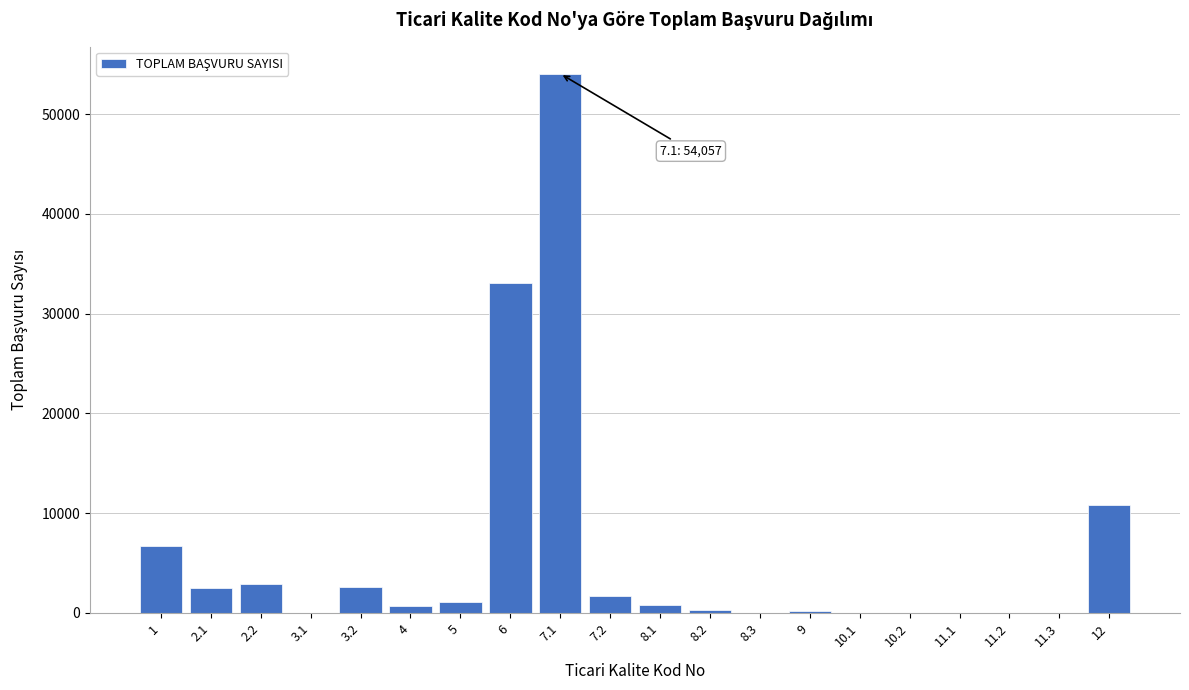

Which has a higher value, 7.1 or 8.3?

7.1